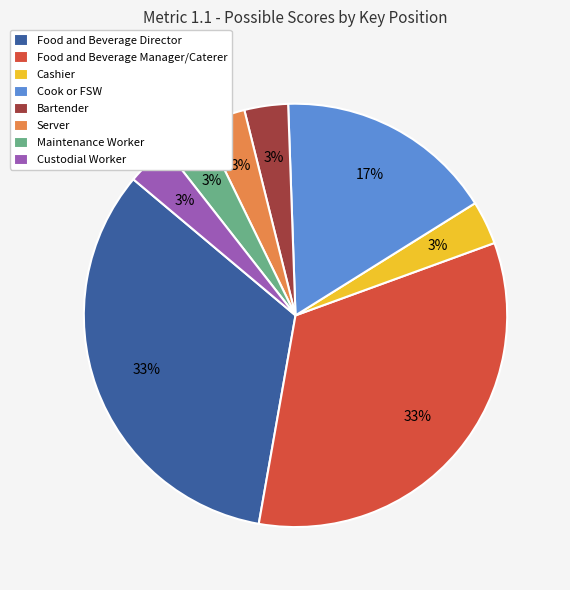

Between Server and Food and Beverage Director, which is larger?

Food and Beverage Director